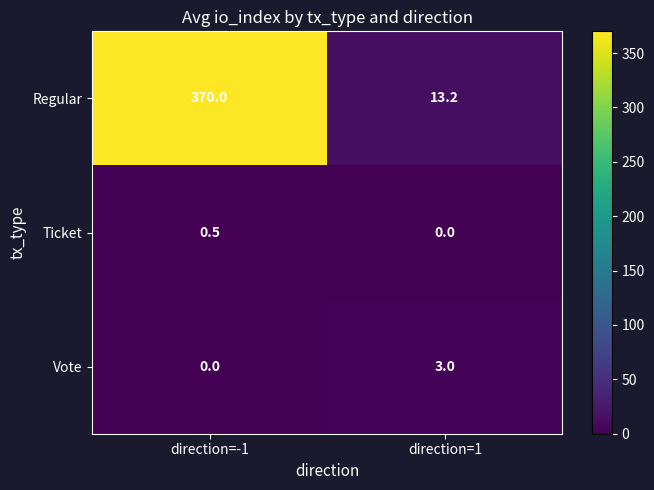

True or false: Ticket has a value of -0.3 at direction=1.

False